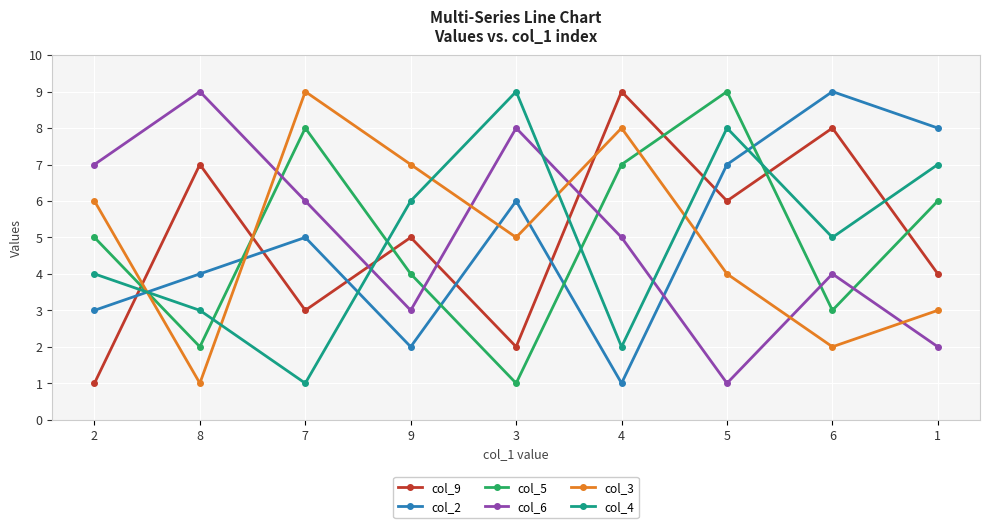

Between 9 and 1, which series saw the biggest shift?

col_2